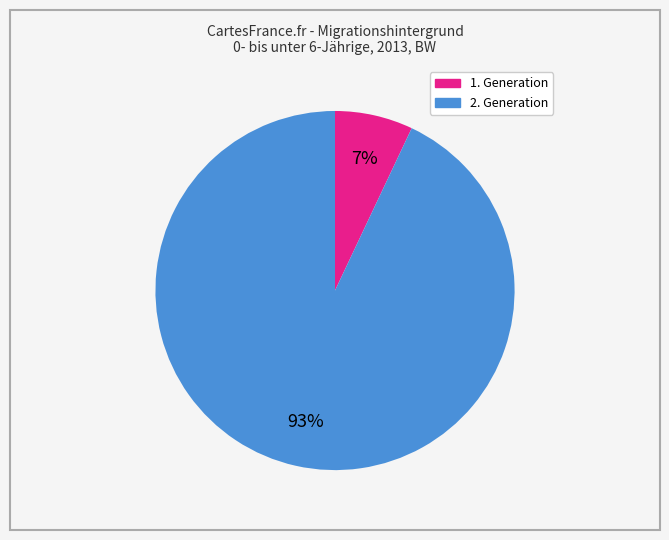

To the nearest percent, what percentage of the pie is 1. Generation?

7%